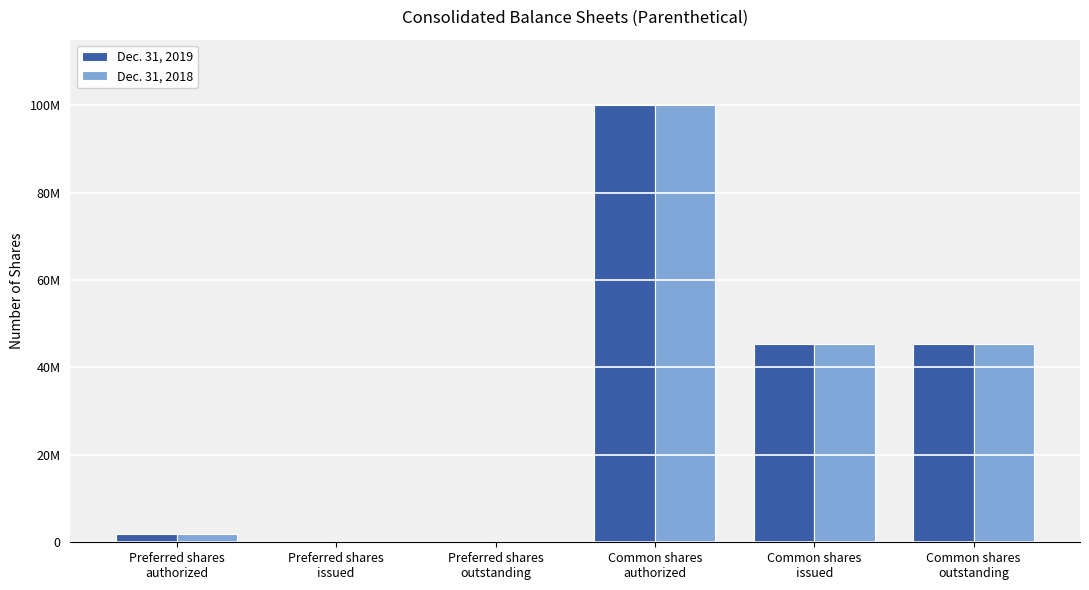

What are all the series names shown in the legend?

Dec. 31, 2019, Dec. 31, 2018